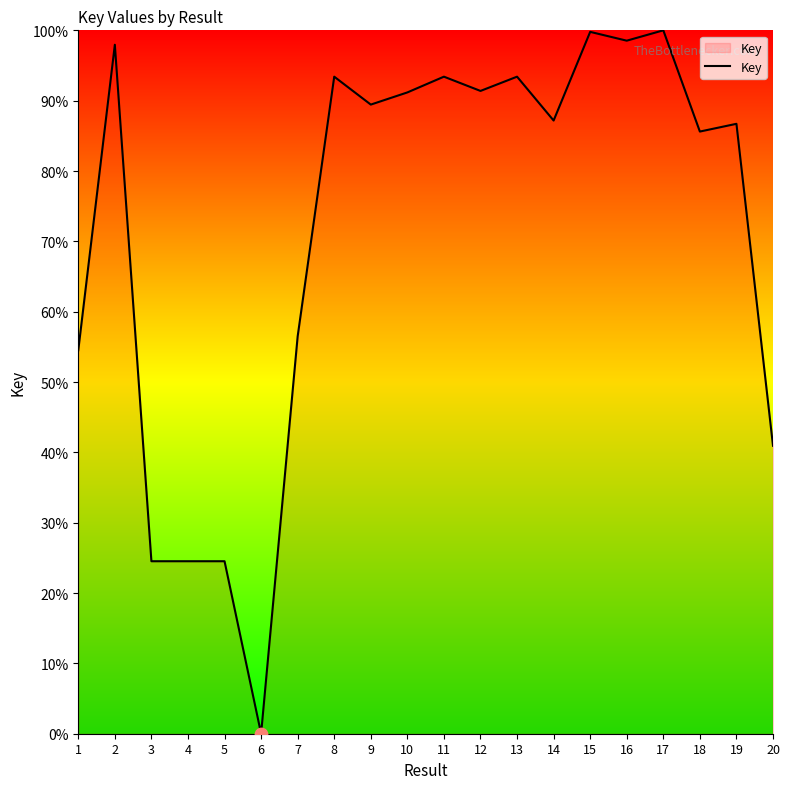

Approximately how many times larger is the value at 14 compared to 12?

1.0